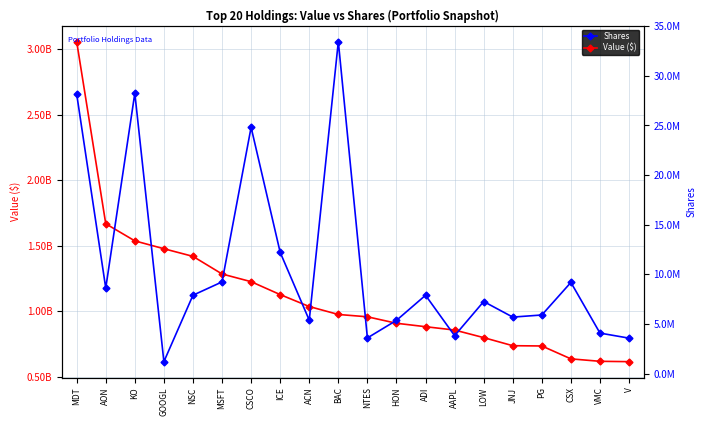

The Shares series shows 12216945 at ICE. True or false?

True